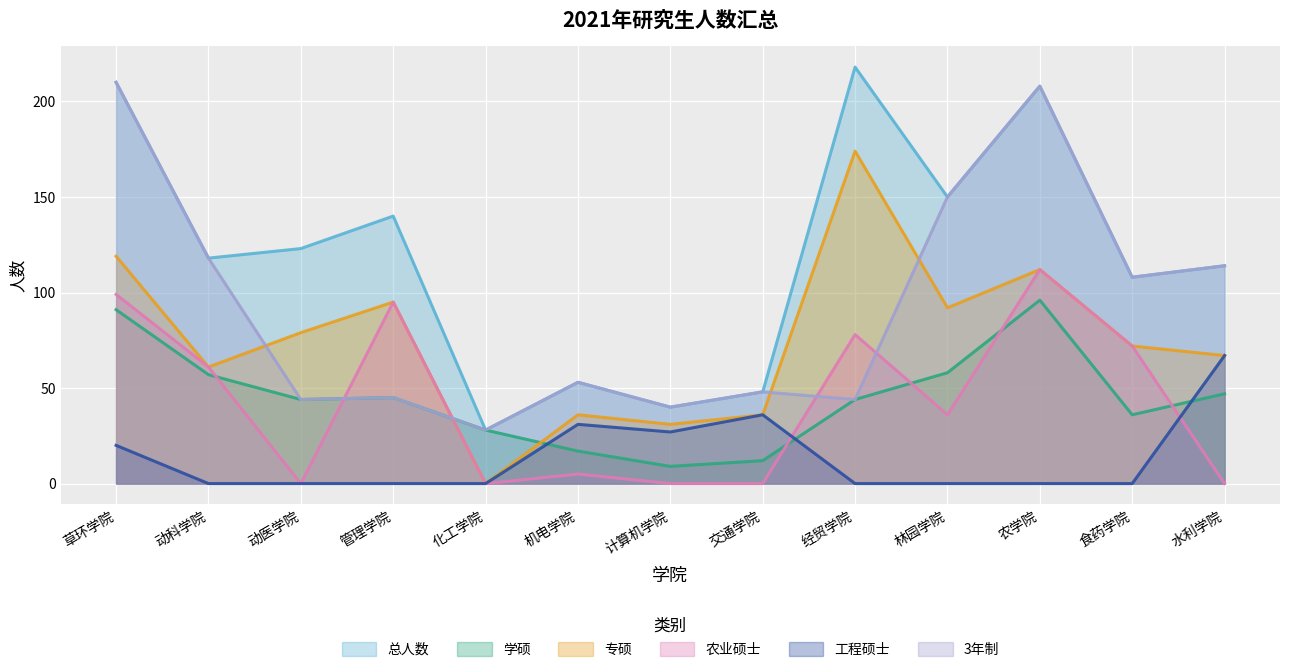

What is the label of the 10th point from the left?

林园学院